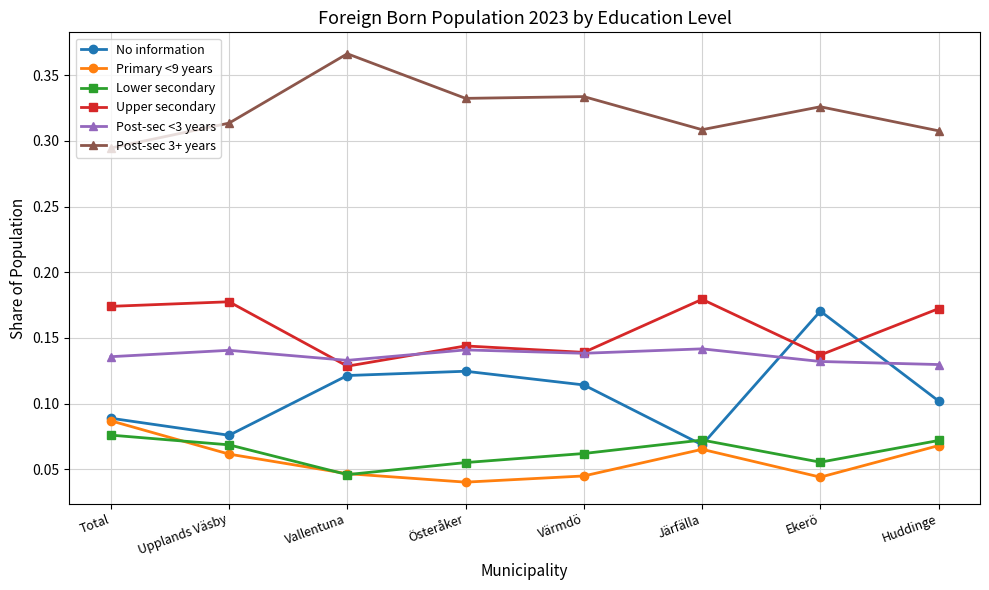

The value of No information at Huddinge is 0.1. True or false?

True